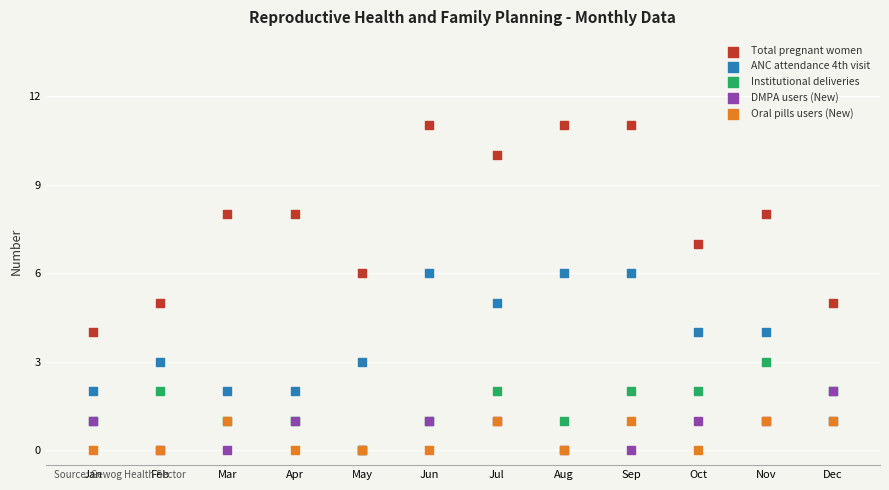

What are all the series names shown in the legend?

Total pregnant women, ANC attendance 4th visit, Institutional deliveries, DMPA users (New), Oral pills users (New)